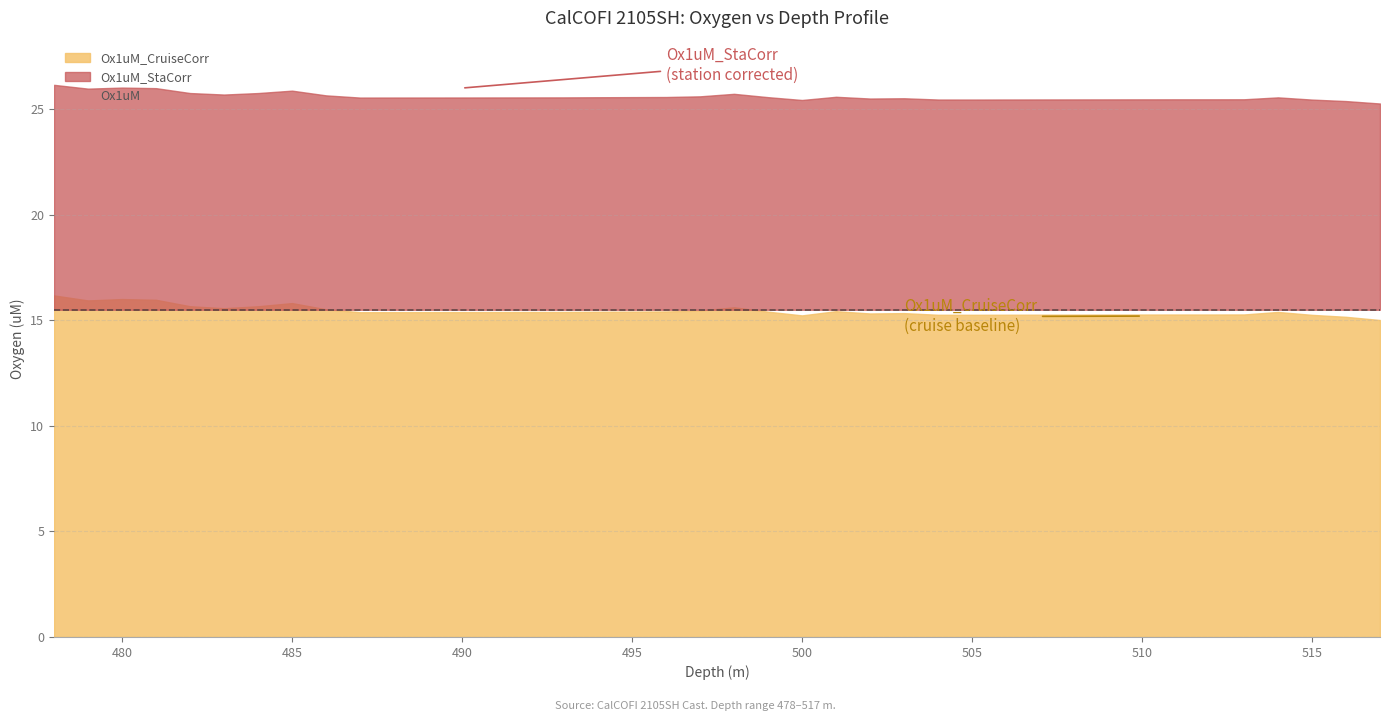

True or false: Ox1uM and Ox1uM_CruiseCorr intersect in this chart.

False